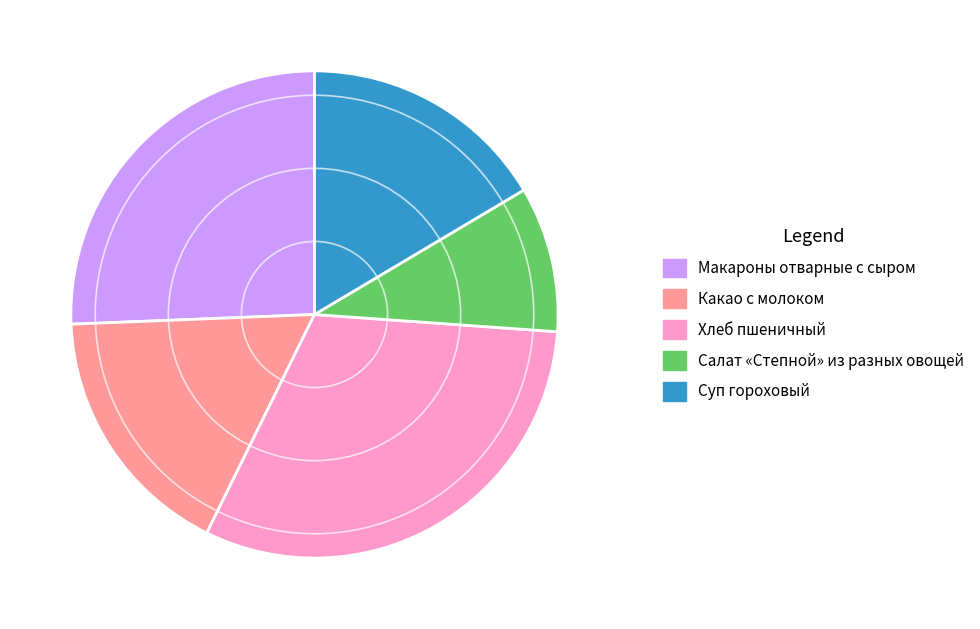

Which has a higher value, Суп гороховый or Салат «Степной» из разных овощей?

Суп гороховый